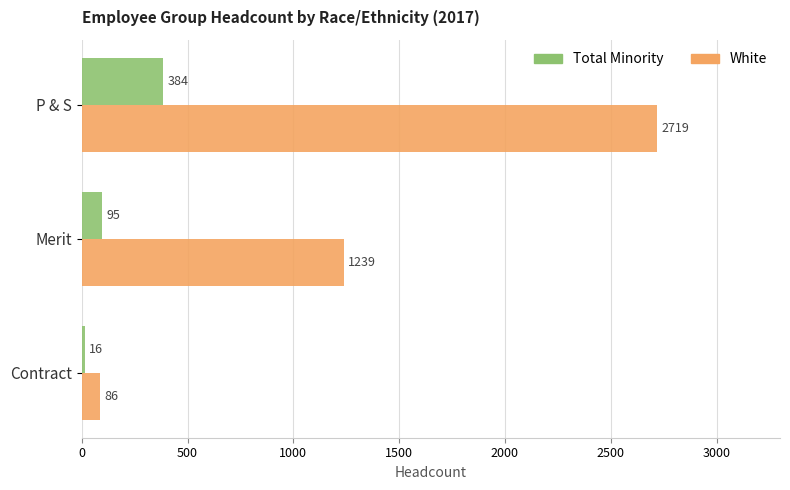

What is the difference between the maximum and second lowest values in the White series?

1480